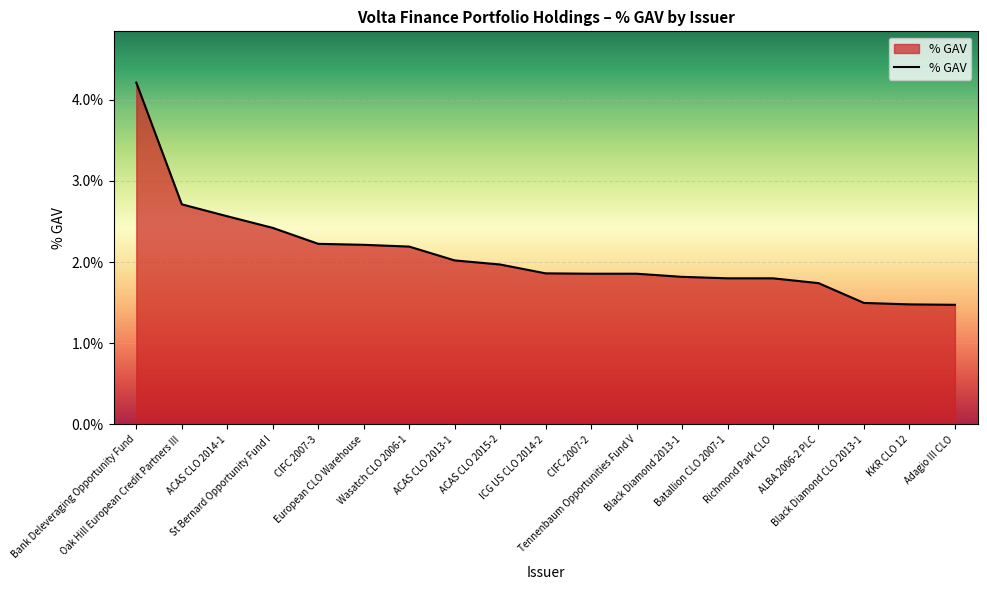

True or false: the data has more than 2 interior local peaks.

False